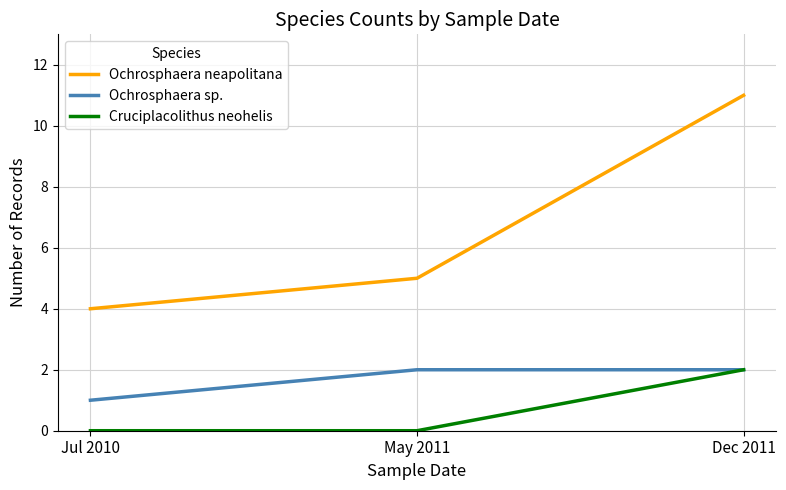

Which label corresponds to the largest value in the chart?

Dec 2011